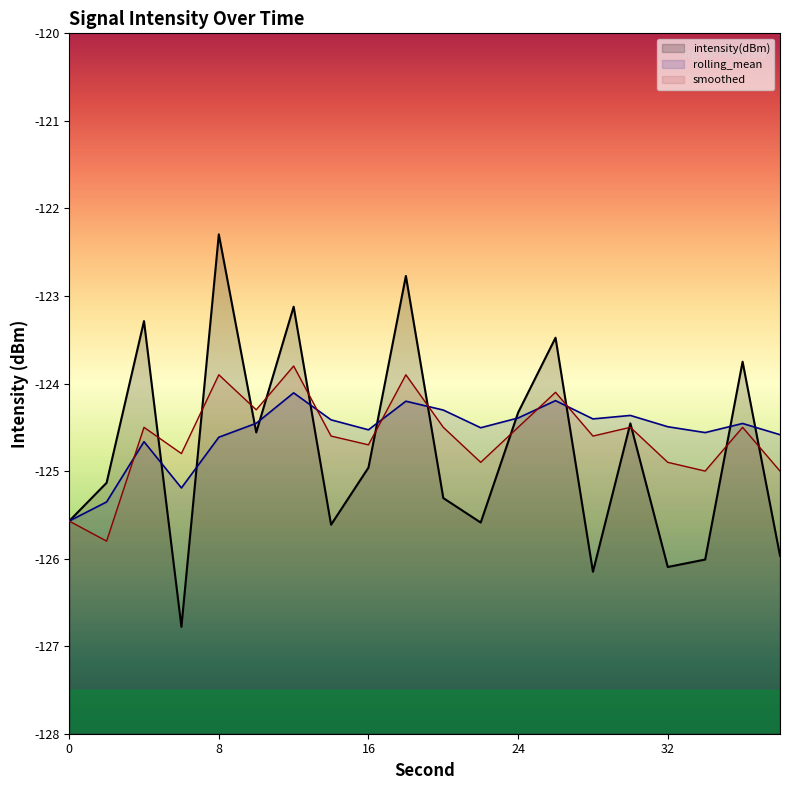

Reading left to right, extract all data points from this chart.

intensity(dBm): -125.6	-125.1	-123.3	-126.8	-122.3	-124.6	-123.1	-125.6	-125.0	-122.8	-125.3	-125.6	-124.3	-123.5	-126.1	-124.5	-126.1	-126.0	-123.8	-126.0
rolling_mean: -125.6	-125.4	-124.7	-125.2	-124.6	-124.5	-124.1	-124.4	-124.5	-124.2	-124.3	-124.5	-124.4	-124.2	-124.4	-124.4	-124.5	-124.6	-124.5	-124.6
smoothed: -125.6	-125.8	-124.5	-124.8	-123.9	-124.3	-123.8	-124.6	-124.7	-123.9	-124.5	-124.9	-124.5	-124.1	-124.6	-124.5	-124.9	-125.0	-124.5	-125.0